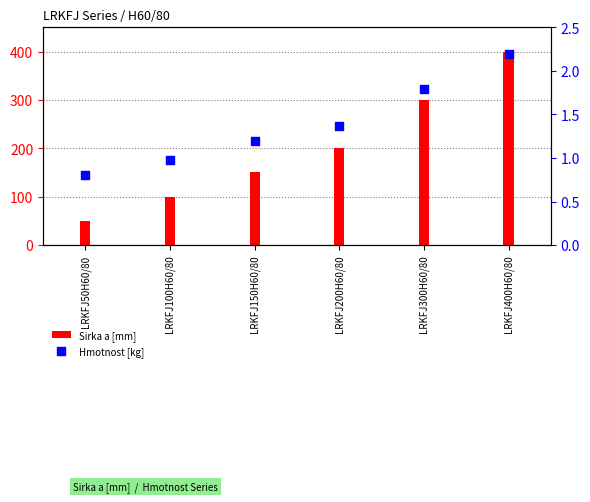

Which series has the largest total across all categories?

Sirka a [mm]